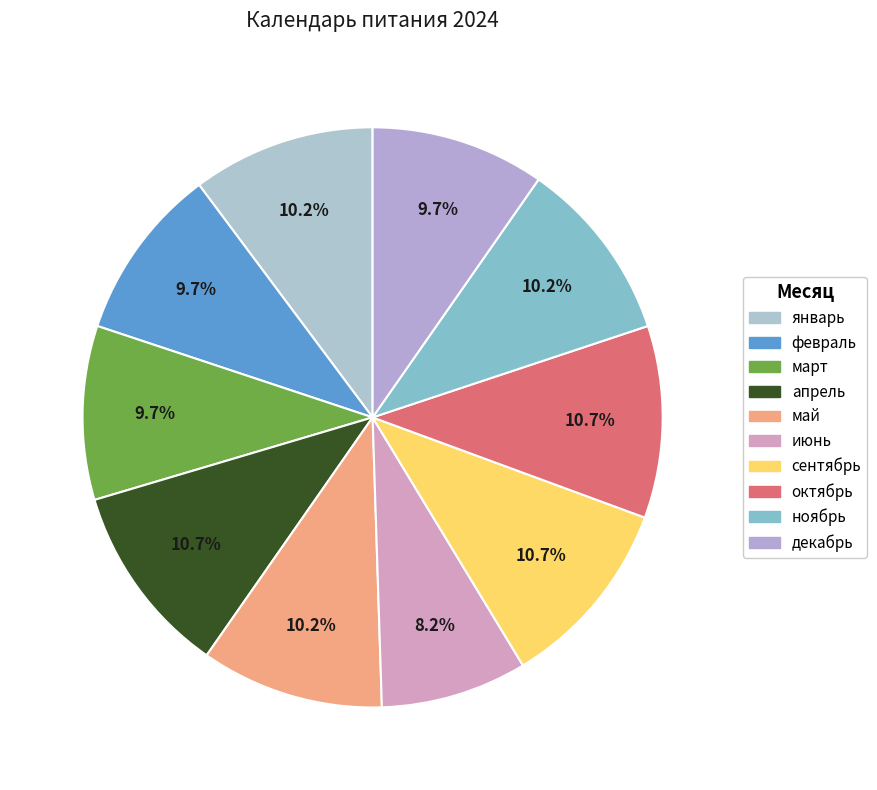

Which category has the smallest portion of the pie?

июнь